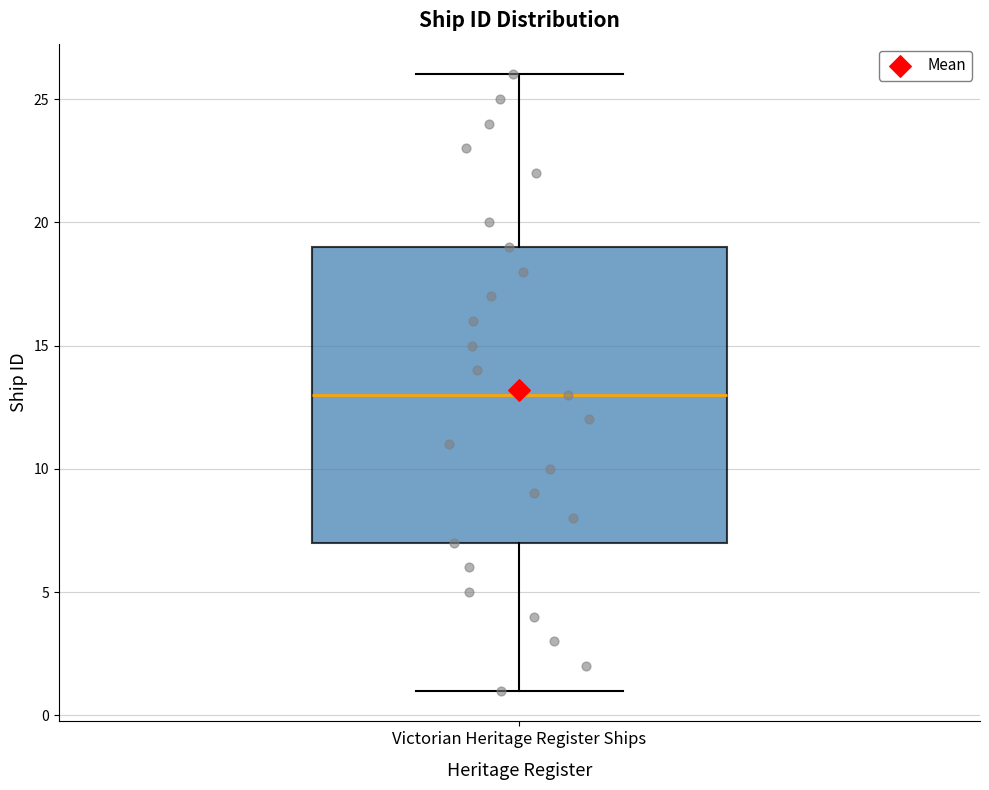

Read this box plot against the y-axis: the position of the median line, the range covered by the box, and the ends of both whiskers. The values are not printed on the chart, so give them approximately, as read against the axis.

median 13, box 7 to 19, whiskers 1 to 26